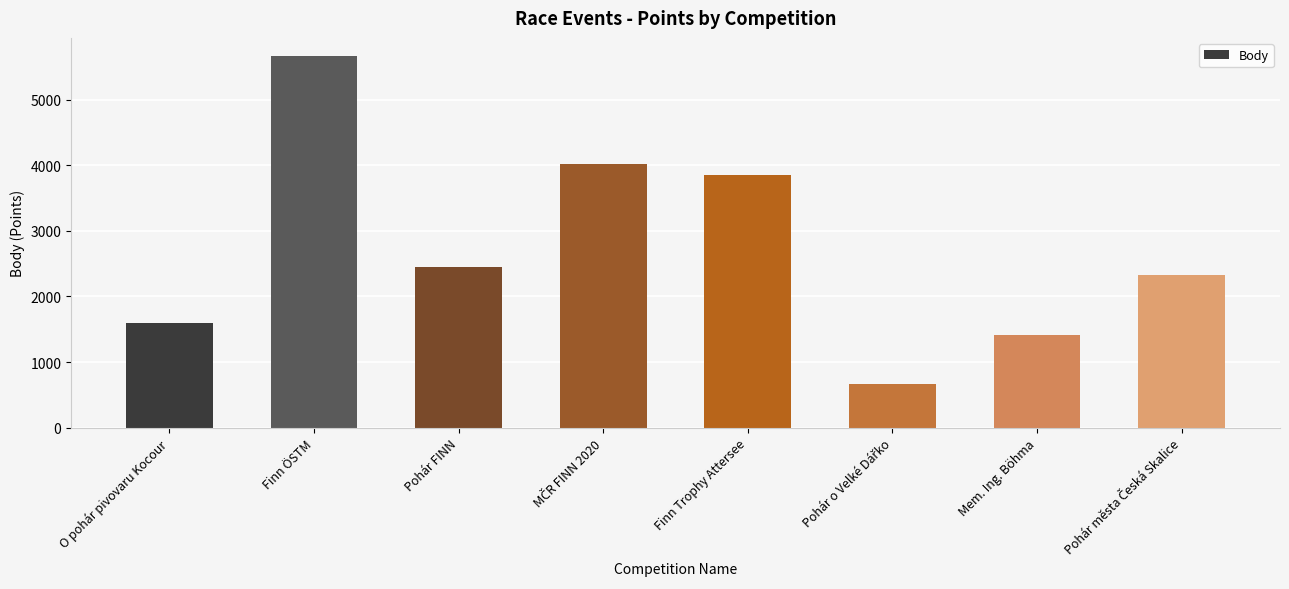

Where is the data nearest to the value 3162?

Finn Trophy Attersee